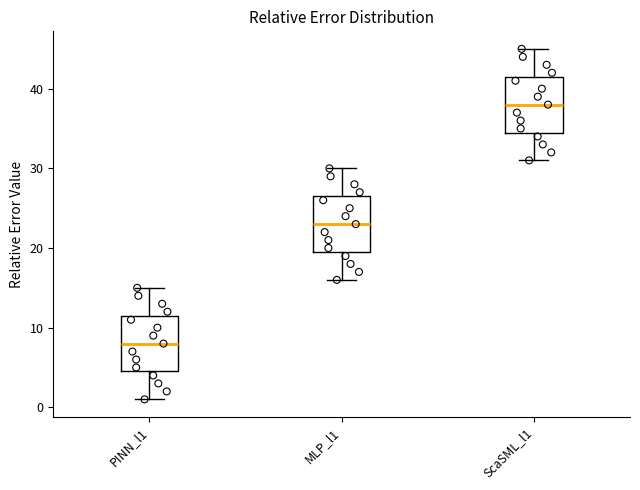

Reading left to right, read every box against the y-axis: the position of its median line, the range the box covers, and the ends of its whiskers. The values are not printed on the chart, so give them approximately, as read against the axis.

PINN_l1: median 8, box 5 to 12, whiskers 1 to 15
MLP_l1: median 23, box 20 to 27, whiskers 16 to 30
ScaSML_l1: median 38, box 35 to 42, whiskers 31 to 45